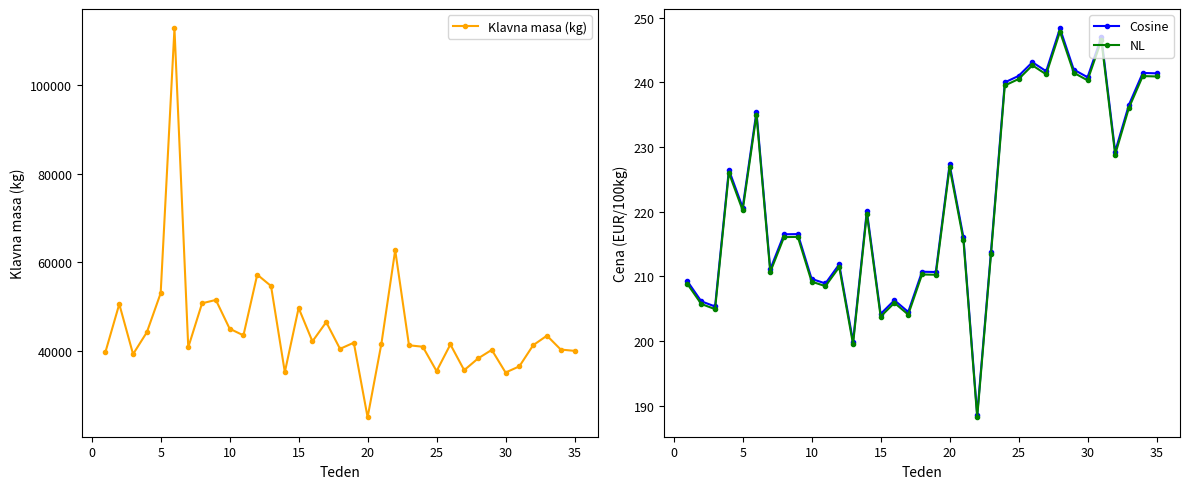

How many distinct data groups are displayed?

3